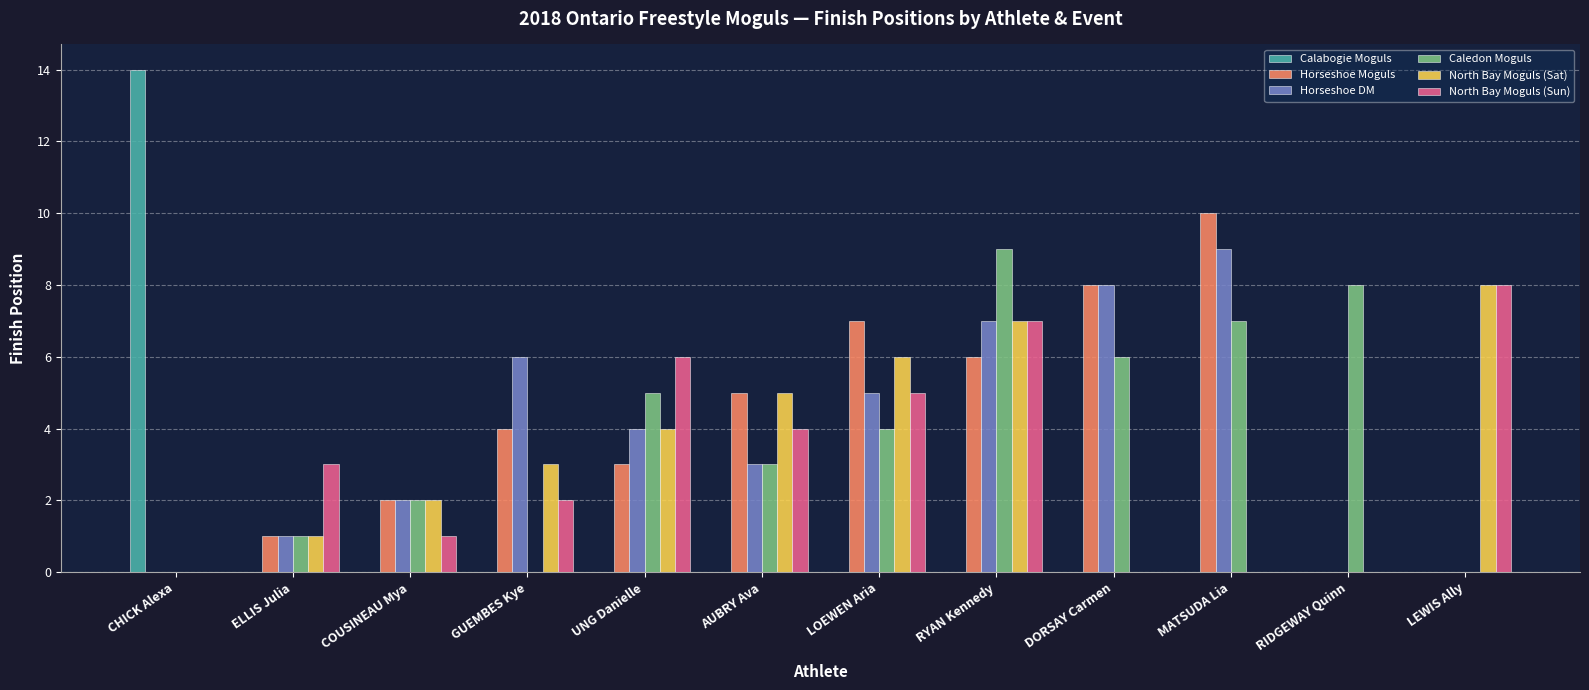

At which category is the sum across all series the highest?

RYAN Kennedy